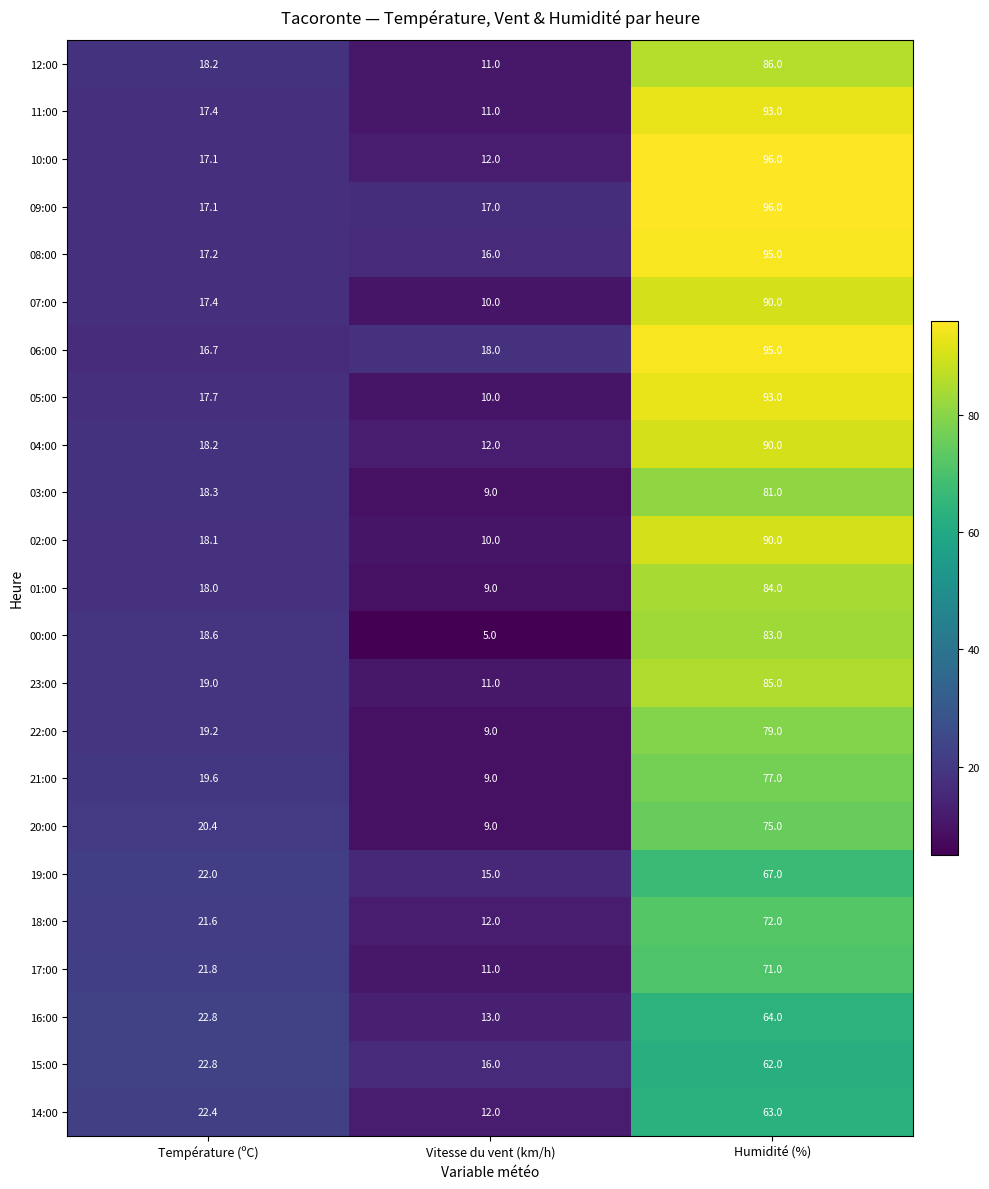

Count the number of data series in this chart.

23